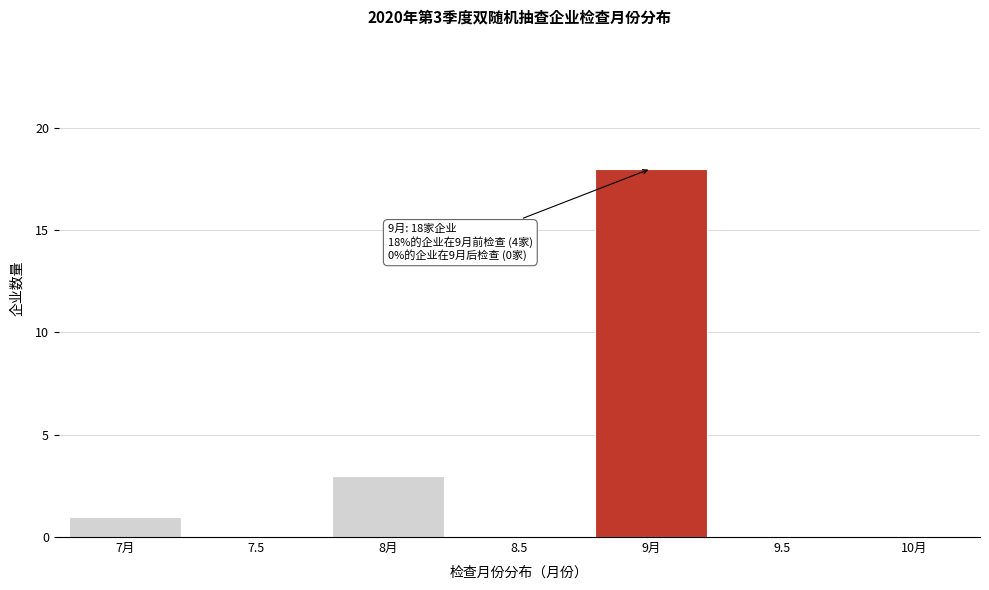

Reading right to left, what are all the values shown in this chart?

10月=0	9.5=0	9月=18	8.5=0	8月=3	7.5=0	7月=1